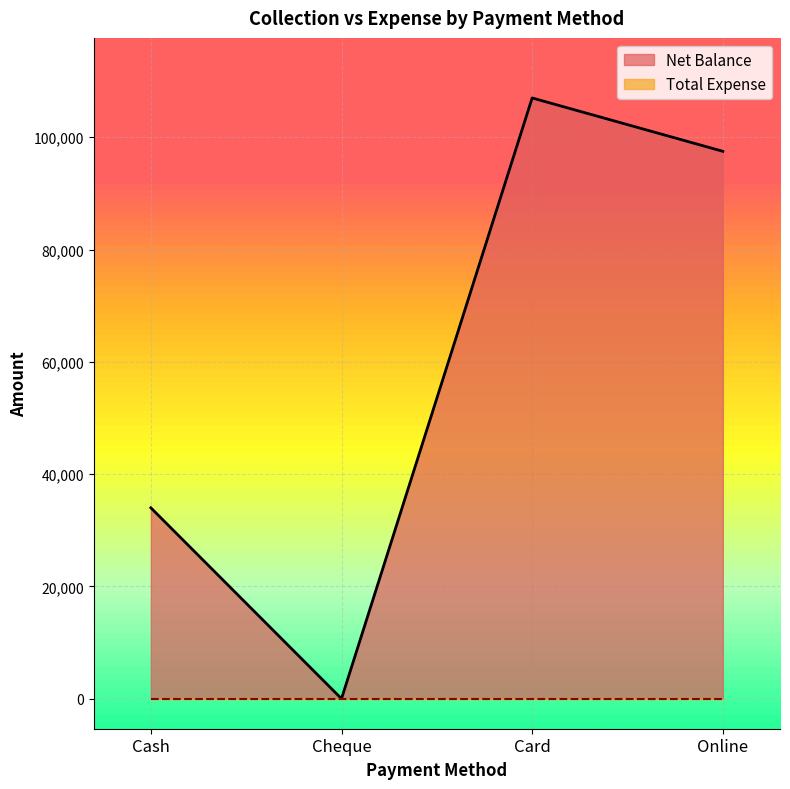

Rank the categories by value from highest to lowest.

Card, Online, Cash, Cheque